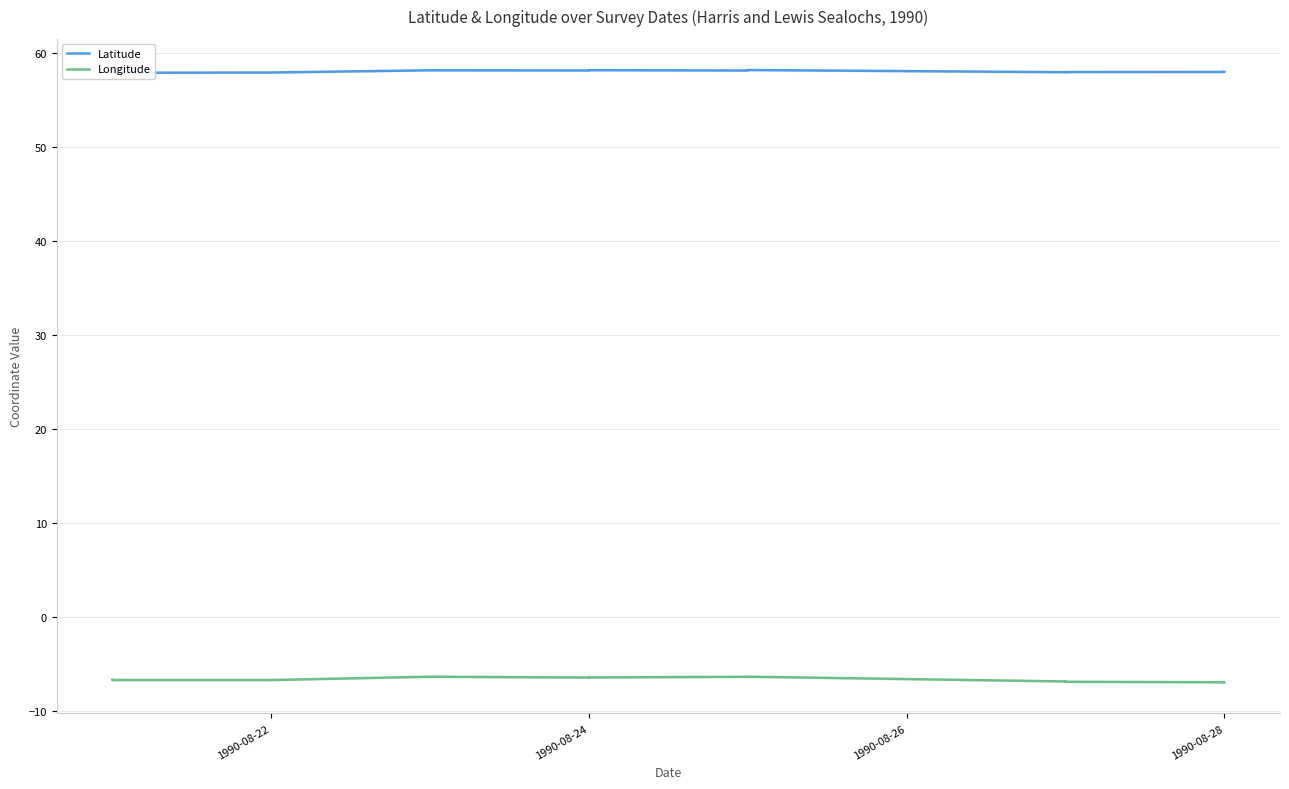

What is the spread (max minus min) of values at 1990-08-24?

64.6